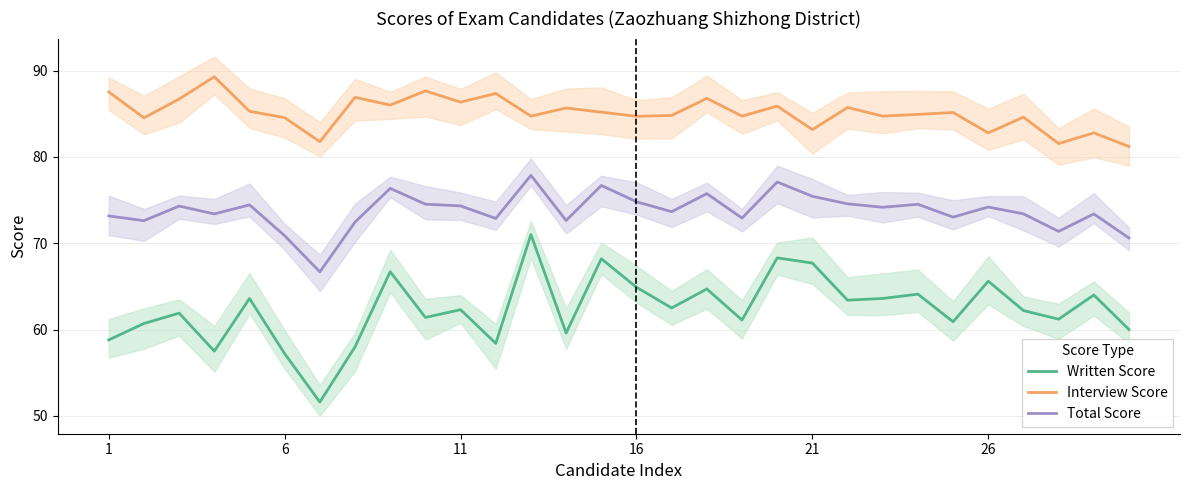

Which series has the widest spread of values?

Written Score